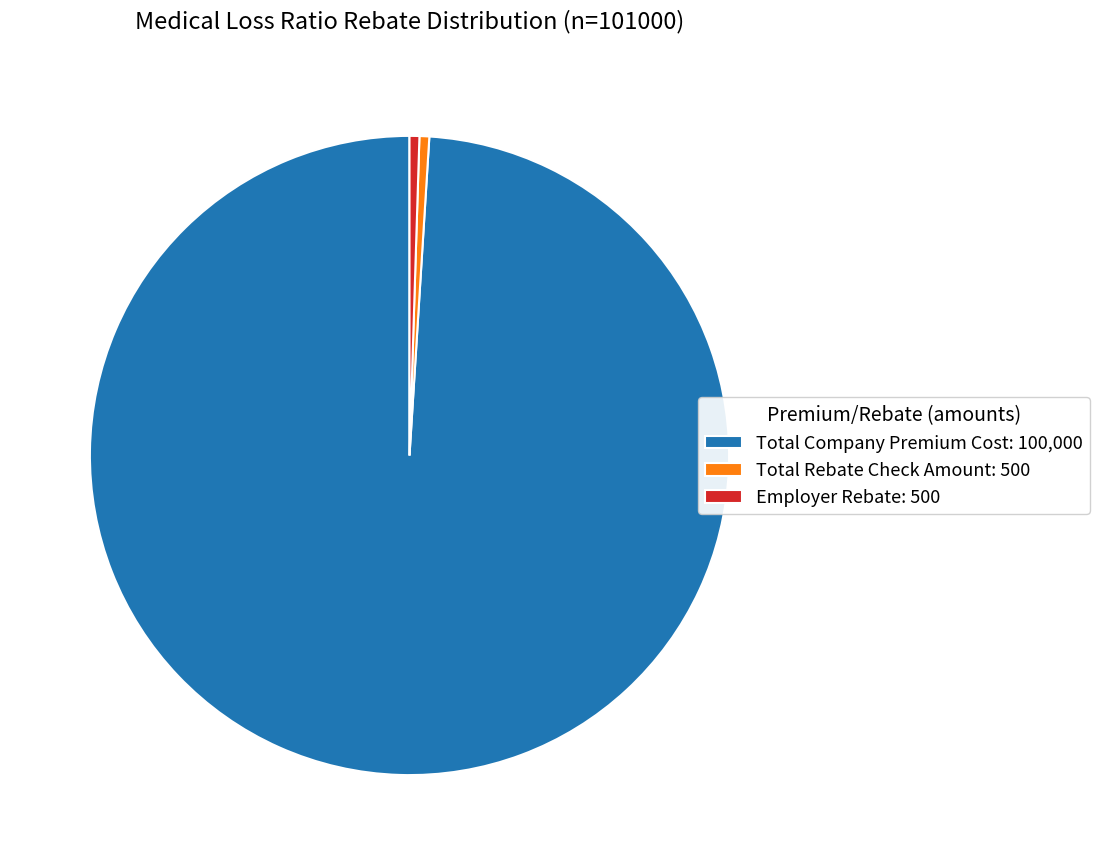

How many slices are in this pie chart?

3